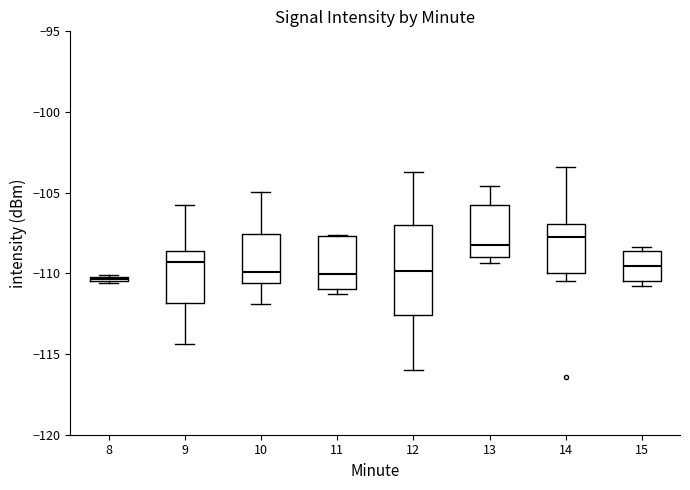

Which box is the tallest, from its lower edge to its upper edge?

12